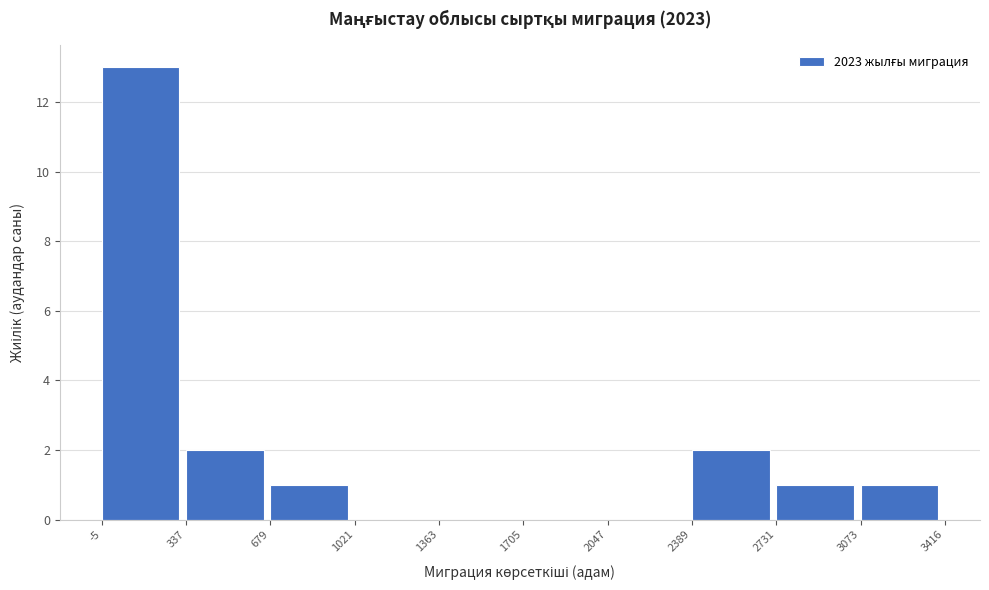

Reading left to right, list every bar in this chart as the range it spans on the x-axis followed by its height. The values are not printed on the chart, so give them approximately, as read against the axis.

-5 to 337: 13
337 to 679: 2
679 to 1021: 1
1021 to 1363: 0
1363 to 1705: 0
1705 to 2047: 0
2047 to 2389: 0
2389 to 2731: 2
2731 to 3073: 1
3073 to 3416: 1